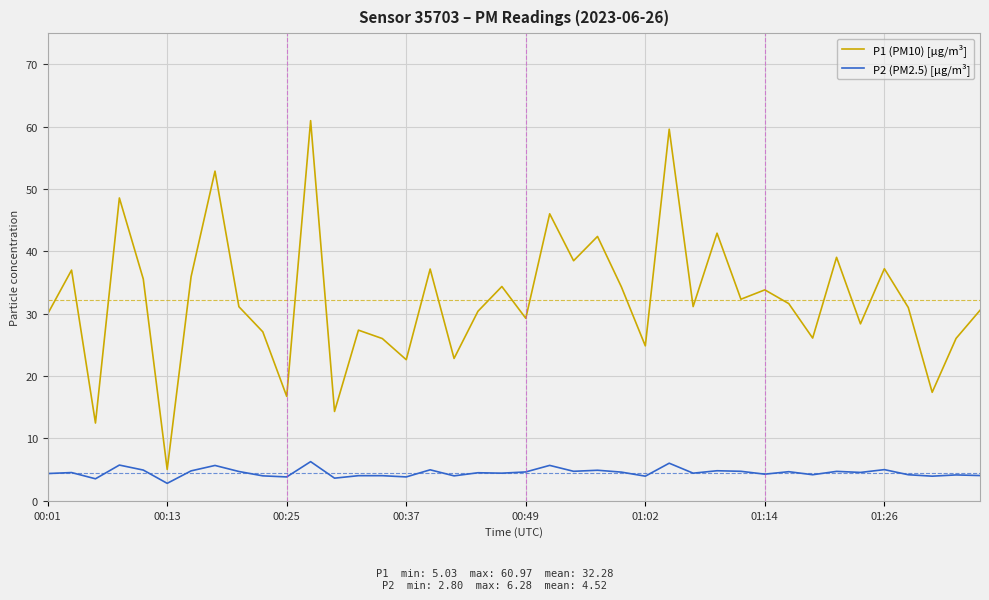

What are all the series names shown in the legend?

P1 (PM10) [µg/m³], P2 (PM2.5) [µg/m³]